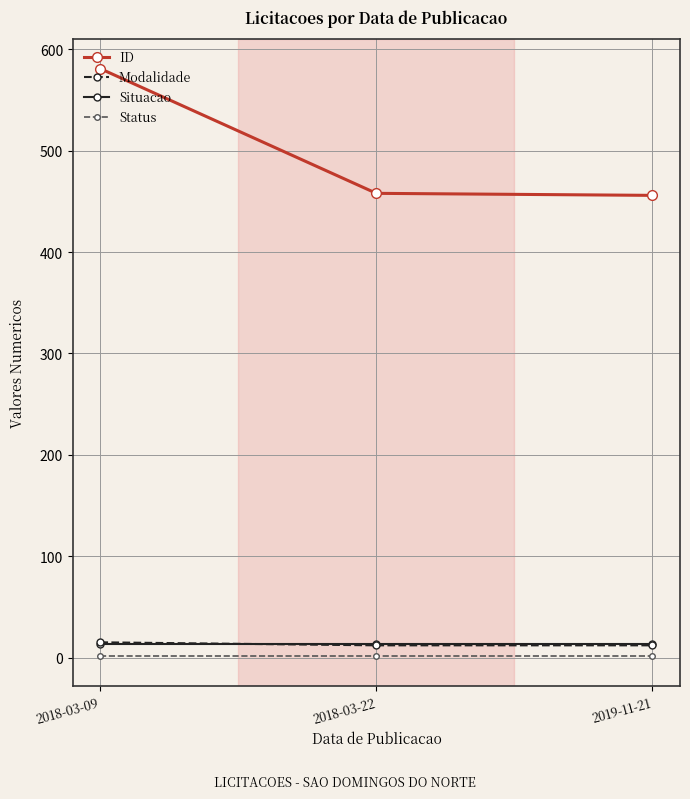

What is the label of the 1st point from the left?

2018-03-09